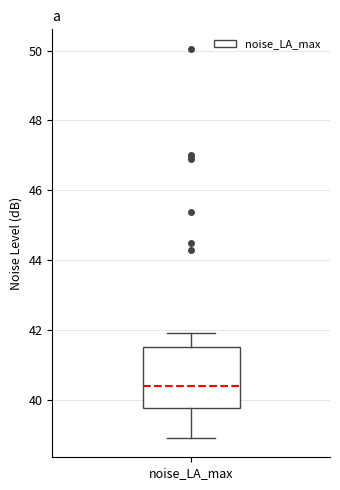

Read this box plot against the y-axis: the position of the median line, the range covered by the box, and the ends of both whiskers. The values are not printed on the chart, so give them approximately, as read against the axis.

median 40.4, box 39.8 to 41.6, whiskers 39.0 to 42.0